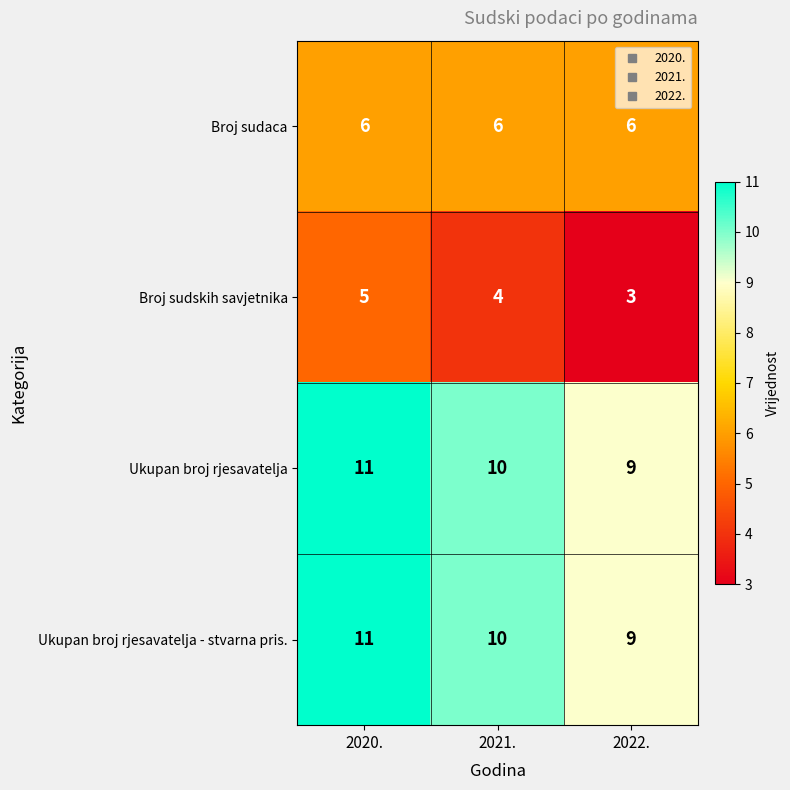

Count the number of data series in this chart.

4